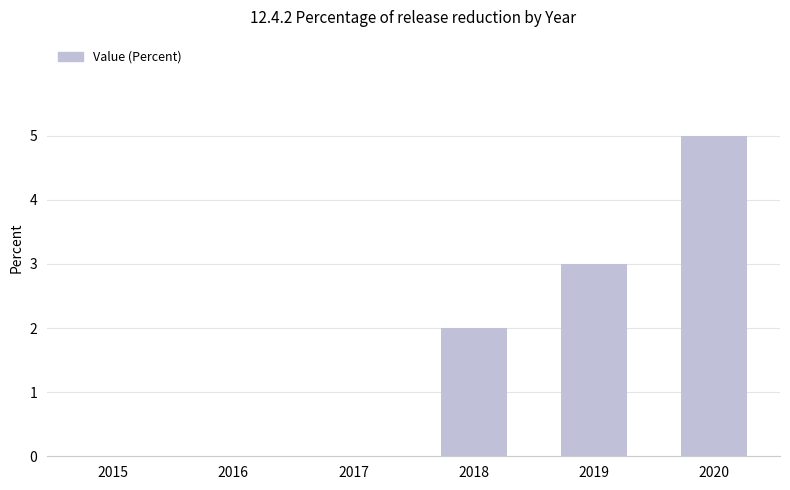

True or false: the data shows 7 at 2020.

False